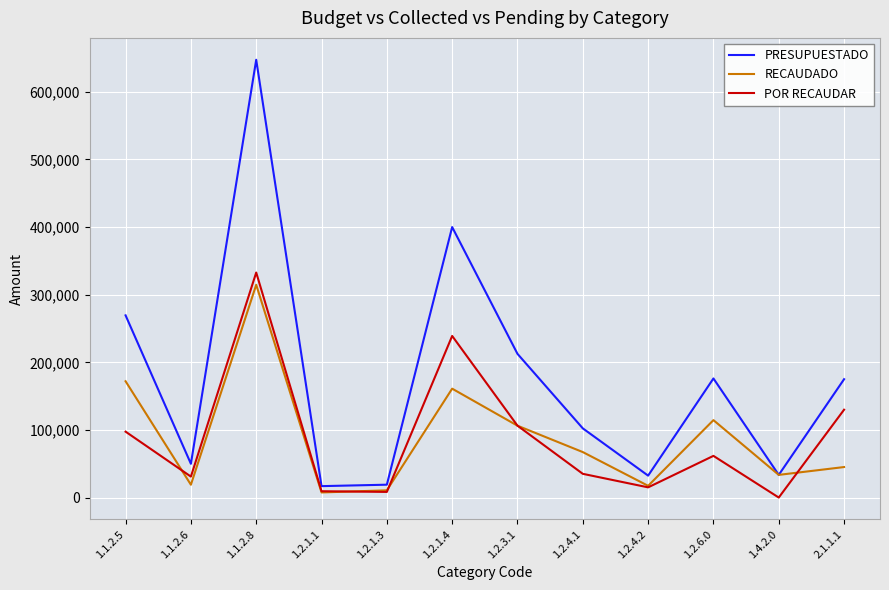

Is it true that RECAUDADO equals 173362.8 at 1.2.6.0?

False